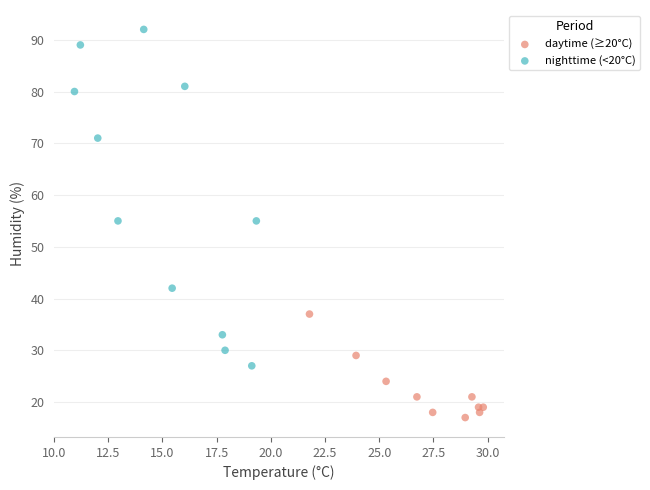

Which series reaches the maximum Y coordinate?

nighttime (<20°C)